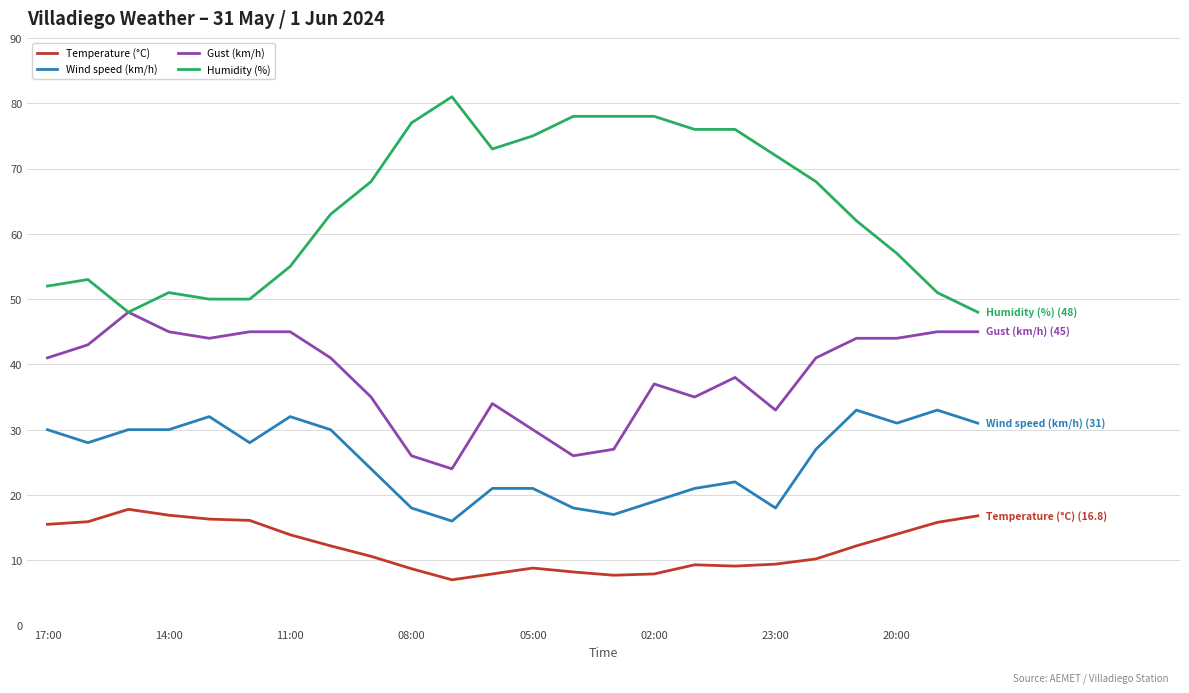

Which series has the largest total across all categories?

Humidity (%)